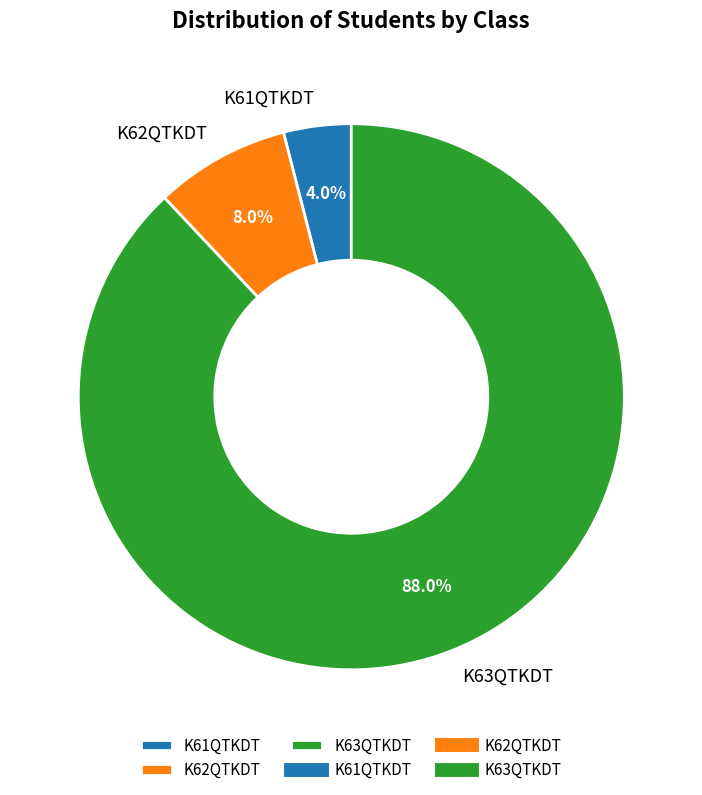

To the nearest percent, what is the difference between the largest and smallest slice percentages?

84%